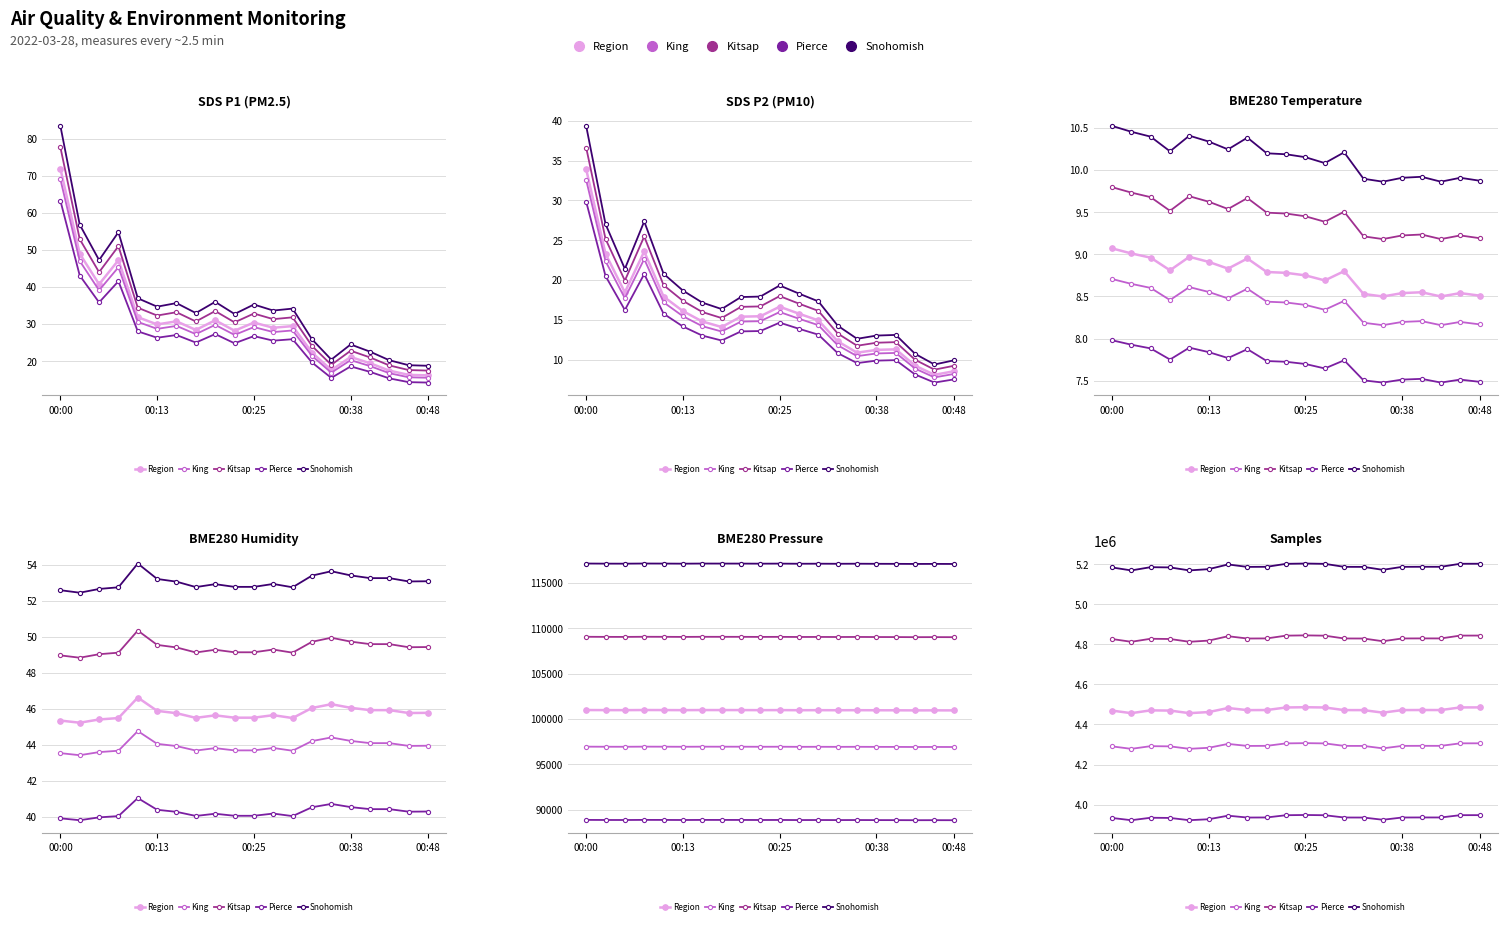

Where is Snohomish nearest to the value 5186777?

7